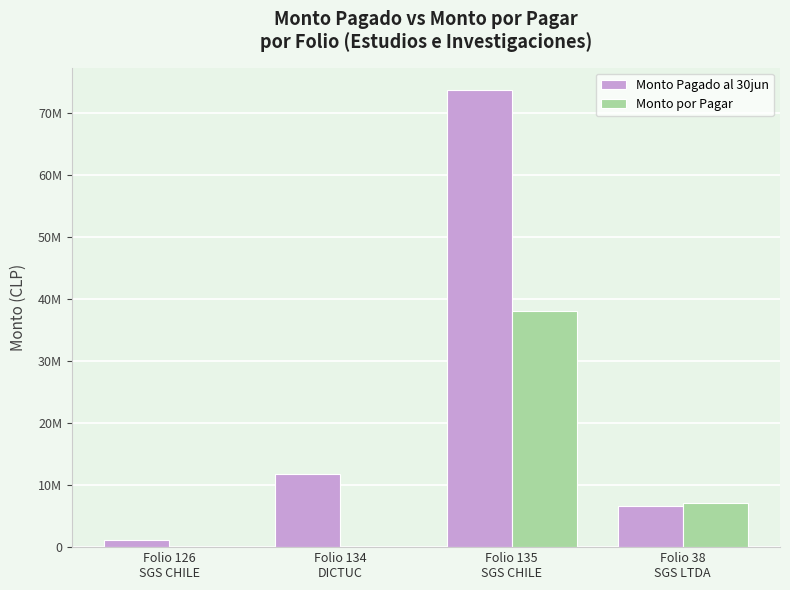

Which series changed the most between Folio 135
SGS CHILE and Folio 38
SGS LTDA?

Monto Pagado al 30jun